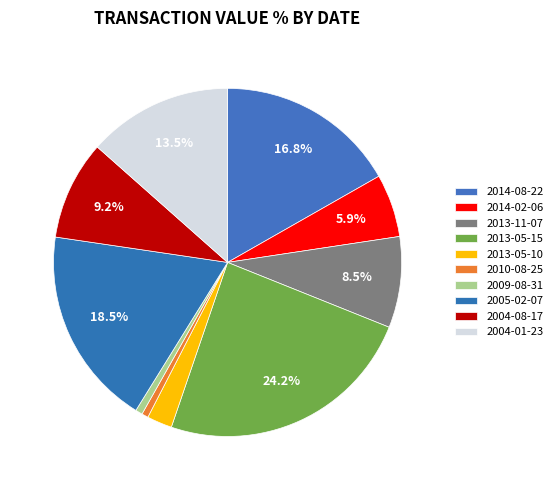

What percentage is the 2005-02-07 slice, to the nearest percent?

19%